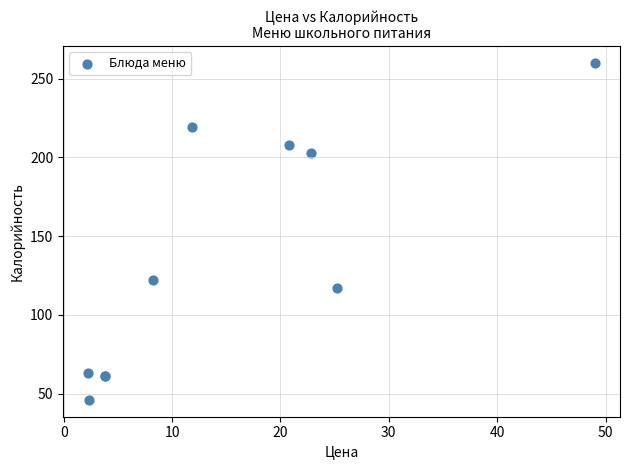

What Y value in the scatter plot is closest to 153?

122